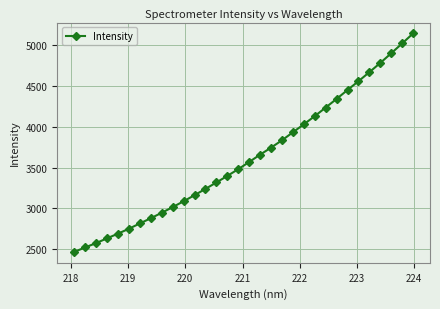

What is the greatest value displayed?

5146.8